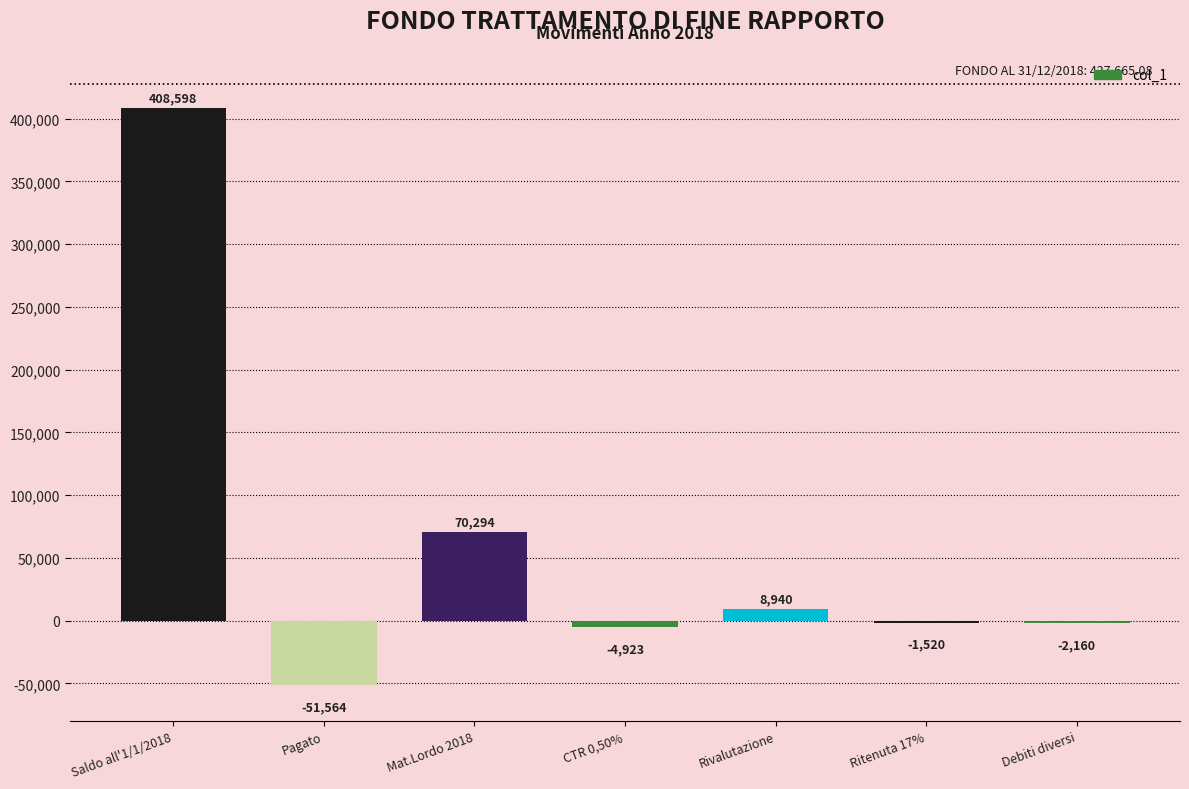

What is the change in value from Pagato to Ritenuta 17%?

+50043.9